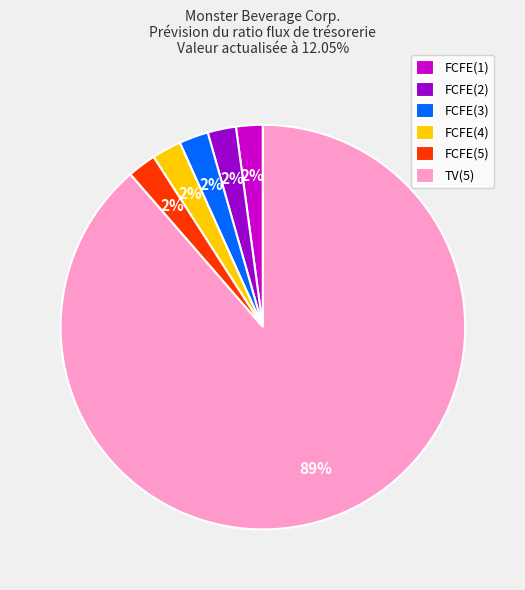

True or false: FCFE(4) accounts for 16% of the total.

False